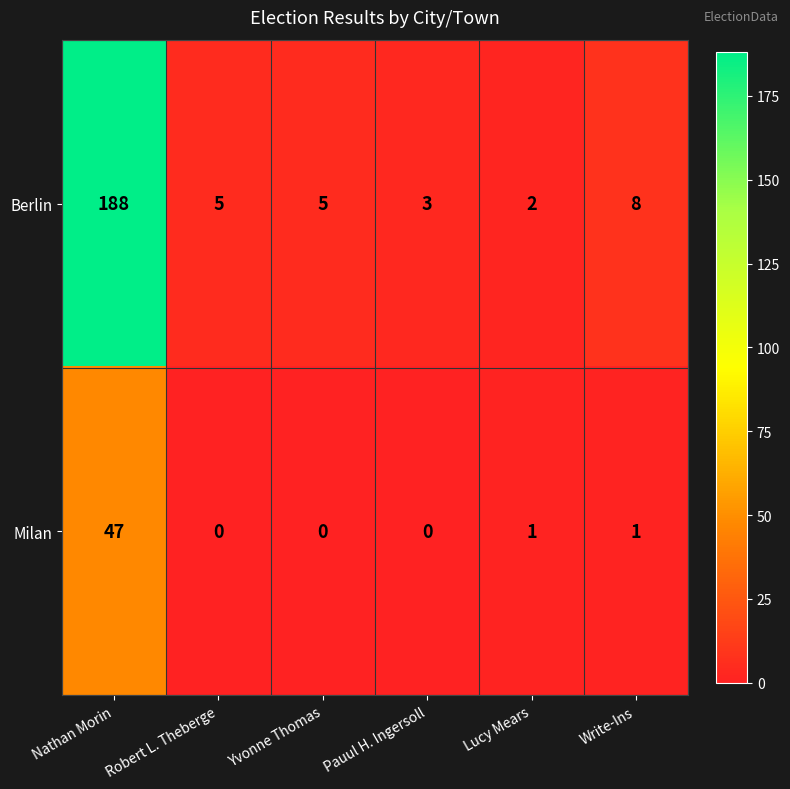

What is the spread (max minus min) of values at Write-Ins?

7